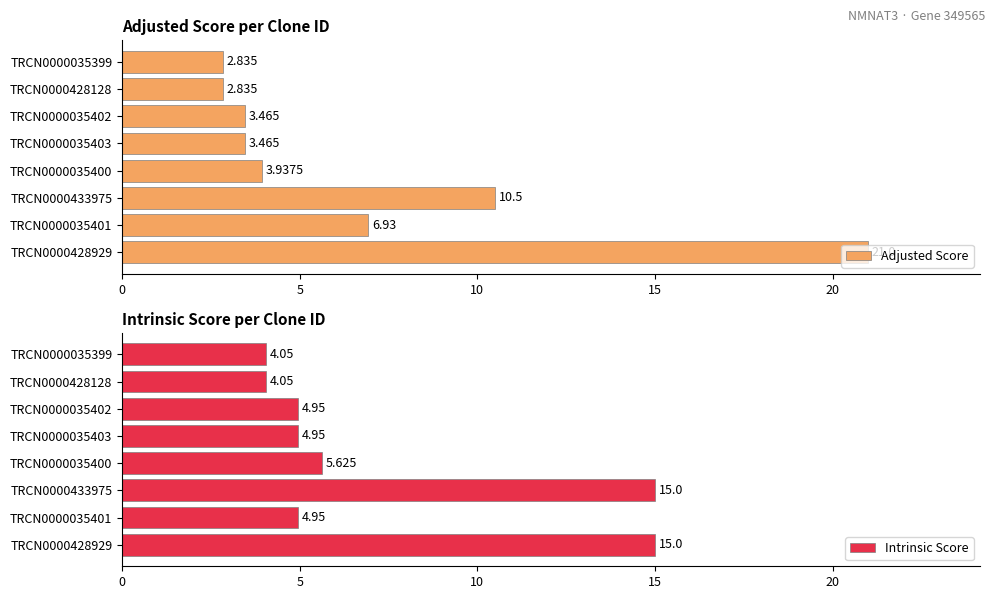

Count the number of categories in the chart.

8